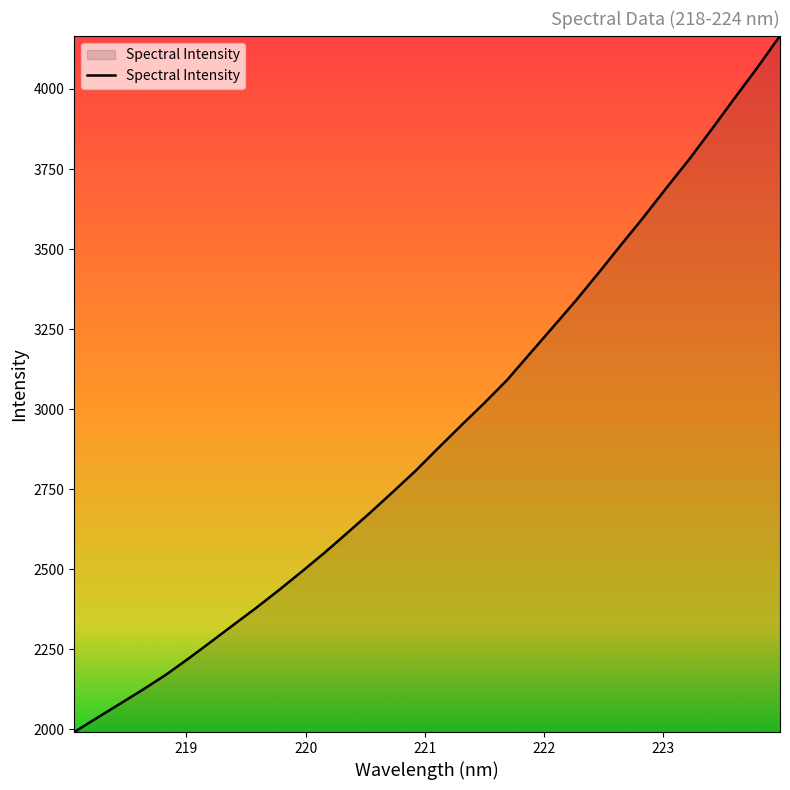

What is the difference between the maximum and minimum values?

2173.9